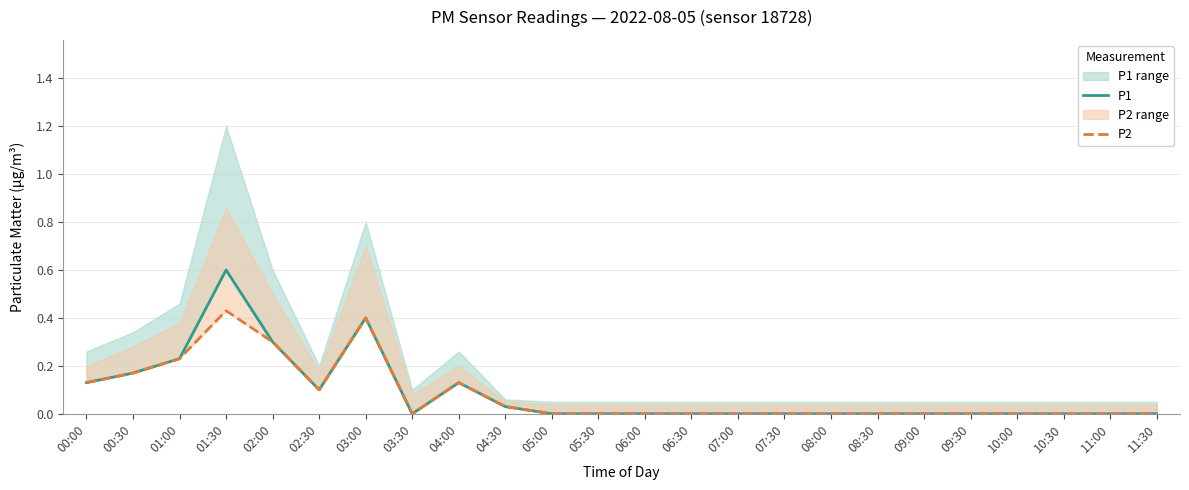

Which has a higher value, 02:30 or 00:00?

00:00